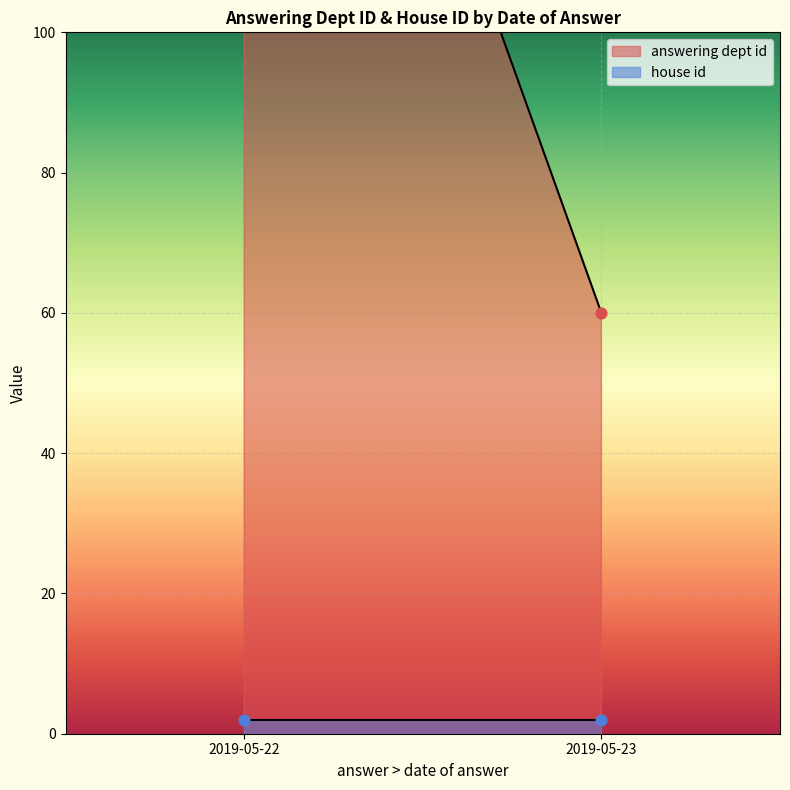

Which series contains the lowest Y value?

house id